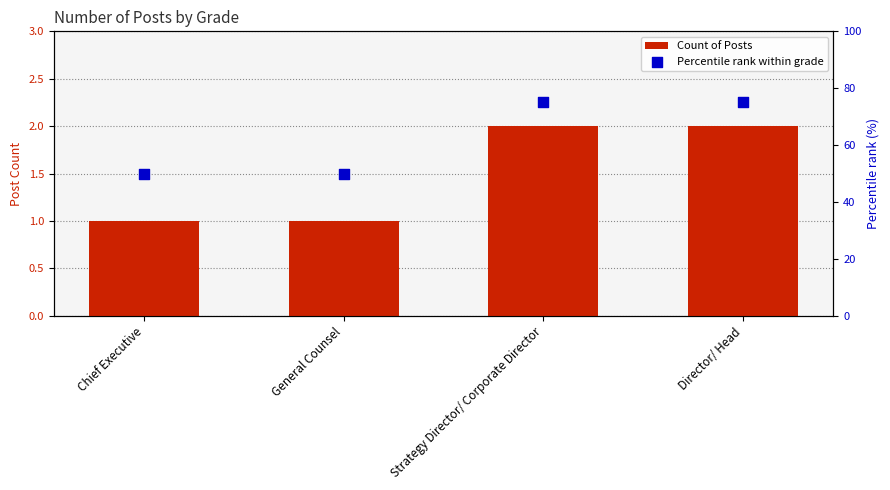

What are all the series names shown in the legend?

Count of Posts, Percentile rank within grade